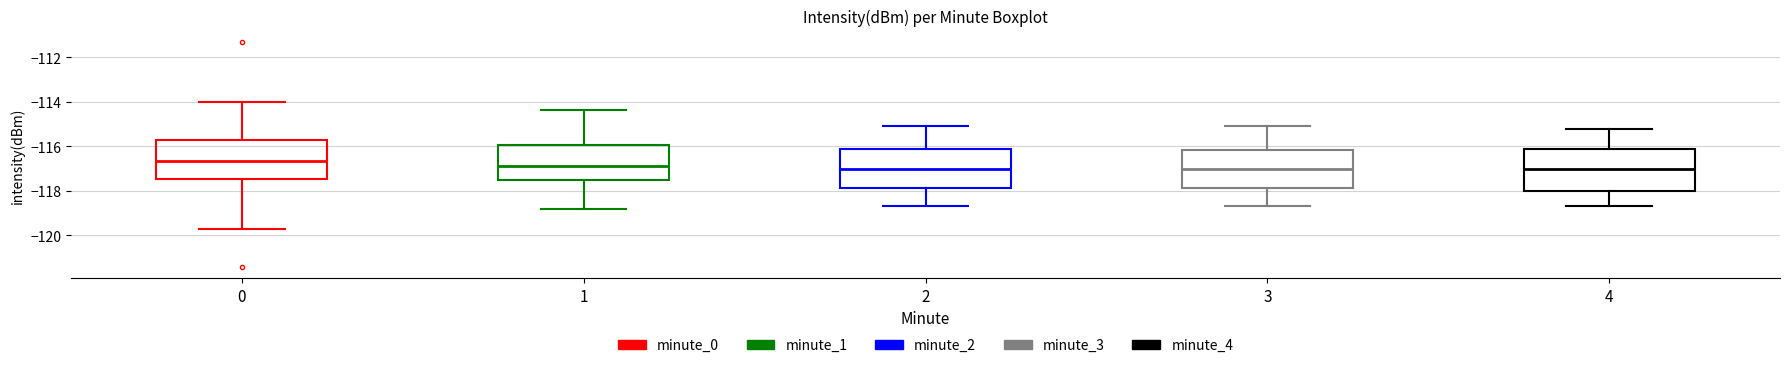

Reading left to right, transcribe this box plot: for each box, give where its median line is, the range the box spans, and where its two whiskers end, as read against the y-axis. The values are not printed on the chart, so give them approximately, as read against the axis.

0: median -116.6, box -117.4 to -115.8, whiskers -119.8 to -114.0
1: median -116.8, box -117.6 to -116.0, whiskers -118.8 to -114.4
2: median -117.0, box -117.8 to -116.2, whiskers -118.6 to -115.0
3: median -117.0, box -117.8 to -116.2, whiskers -118.6 to -115.0
4: median -117.0, box -118.0 to -116.2, whiskers -118.6 to -115.2